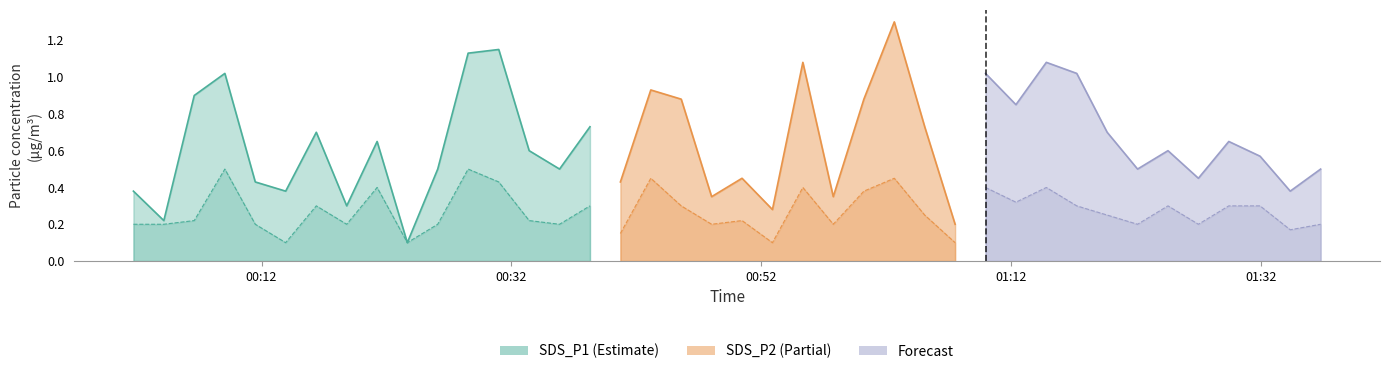

What position from the left is 2024/02/04 00:38:17?

16